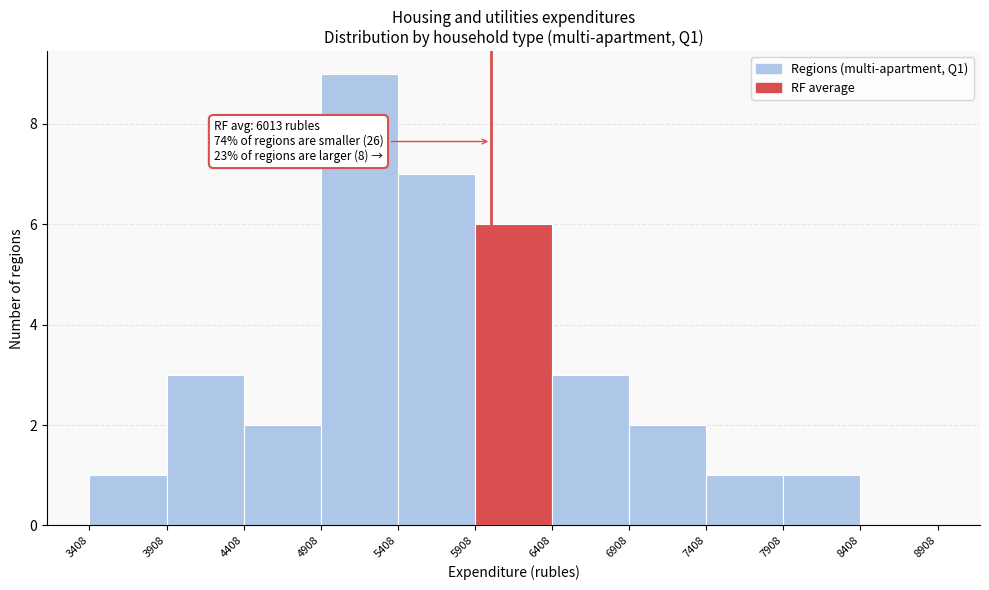

Which range on the x-axis has the tallest bar?

4908 to 5408